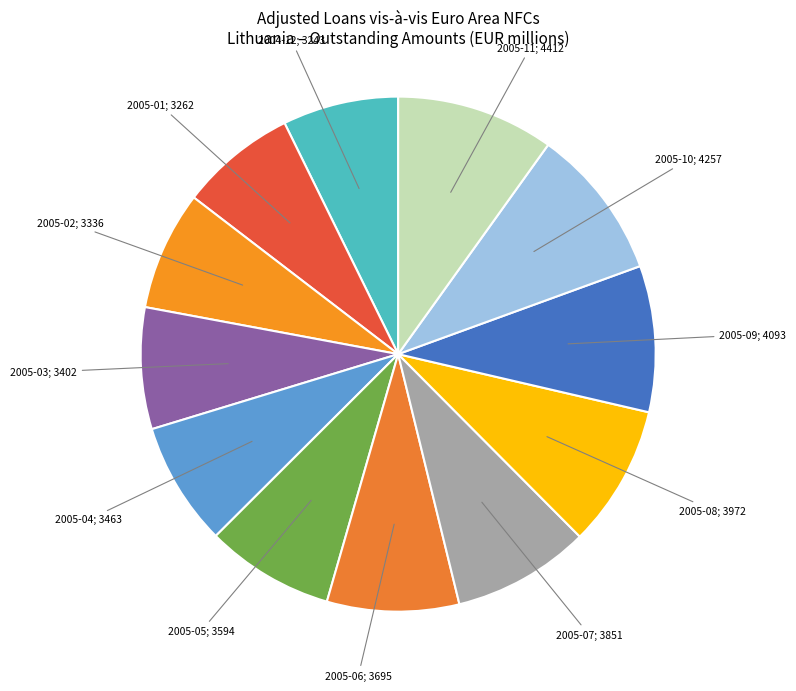

The 2005-06 slice represents 8% of the pie. True or false?

True